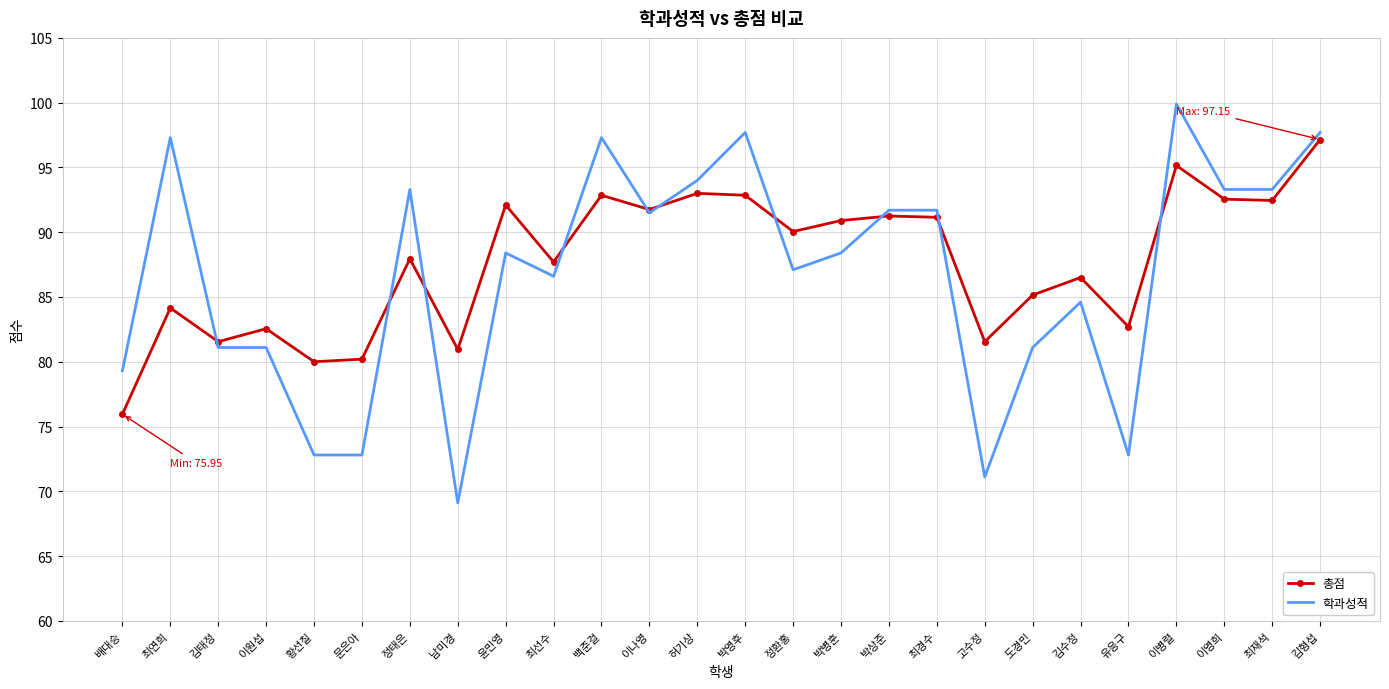

What is the sum of the 학과성적 values at 정태은 and 김수정?

177.9